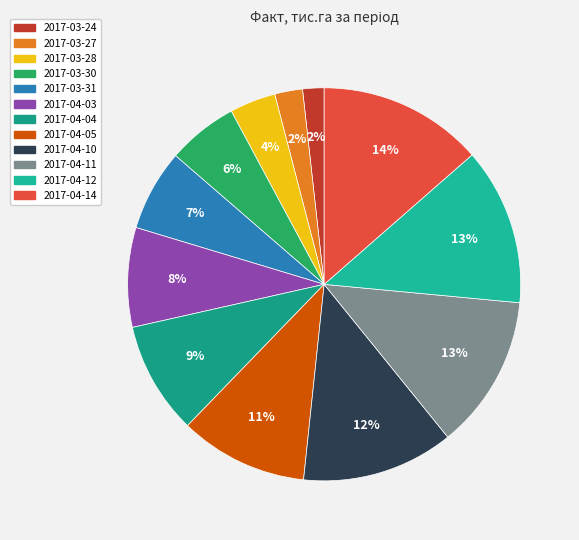

Does 2017-04-11 represent more than half of the total?

No